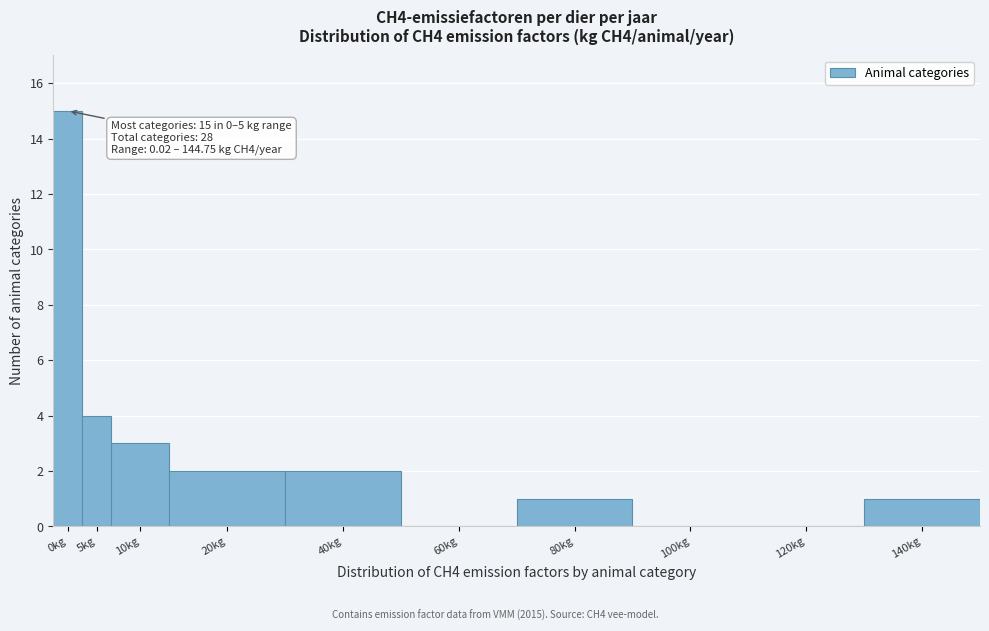

Reading right to left, extract all data points from this chart.

140kg=1	120kg=0	100kg=0	80kg=1	60kg=0	40kg=2	20kg=2	10kg=3	5kg=4	0kg=15